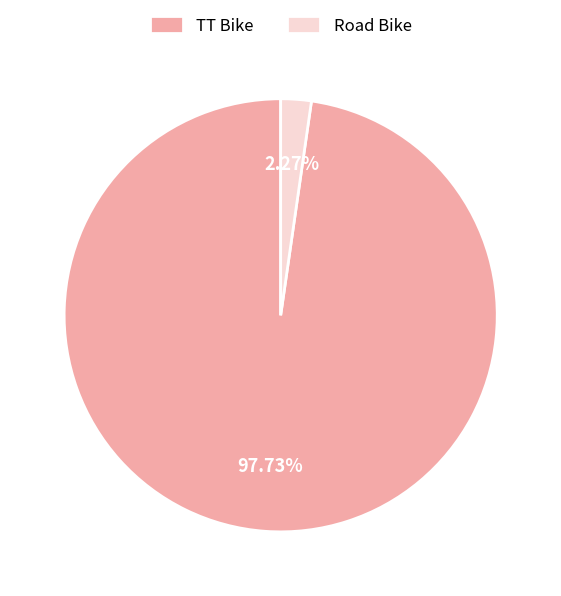

Combined, what portion of the pie is TT Bike and Road Bike?

100.0%